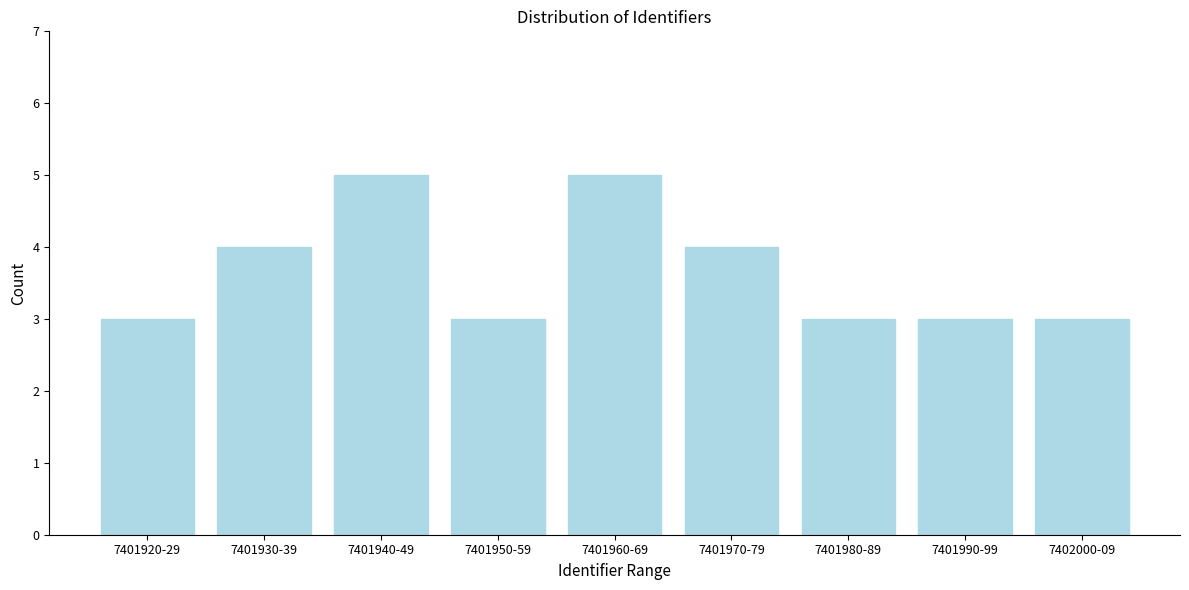

Reading left to right, what are all the values shown in this chart?

3	4	5	3	5	4	3	3	3